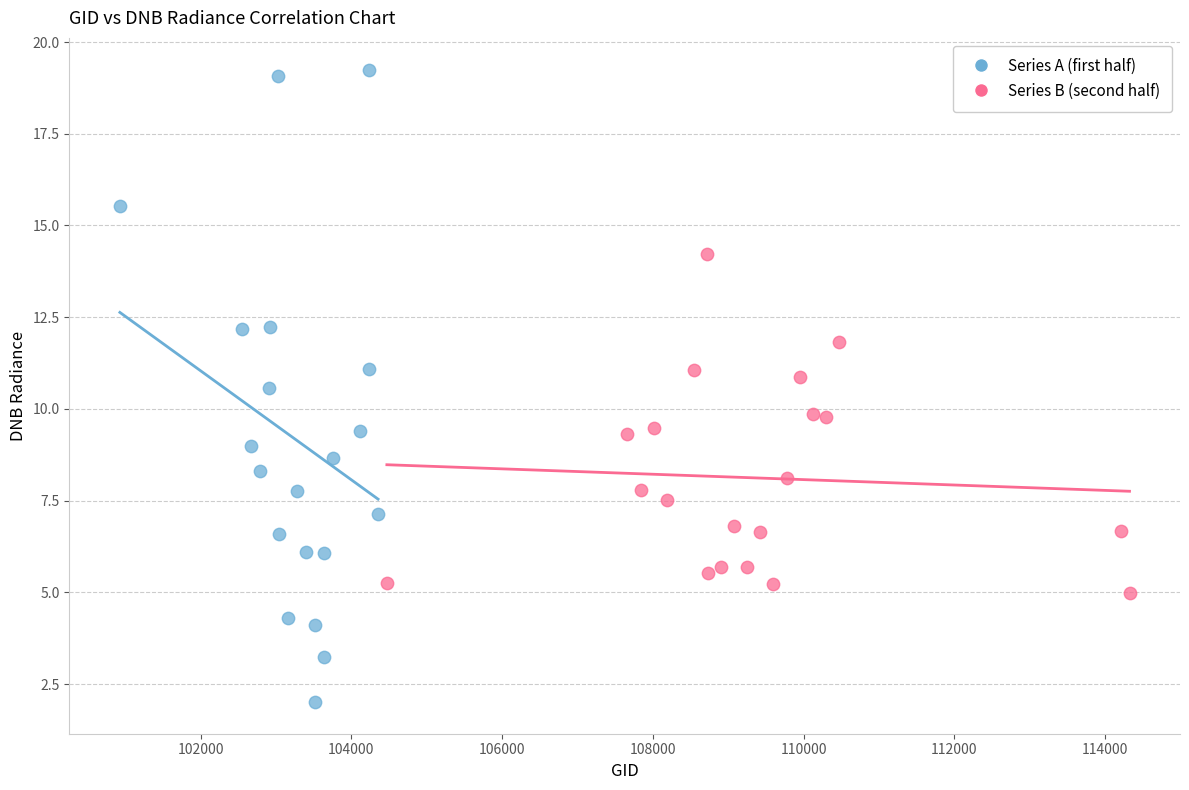

Which series contains the highest Y value?

Series A (first half)